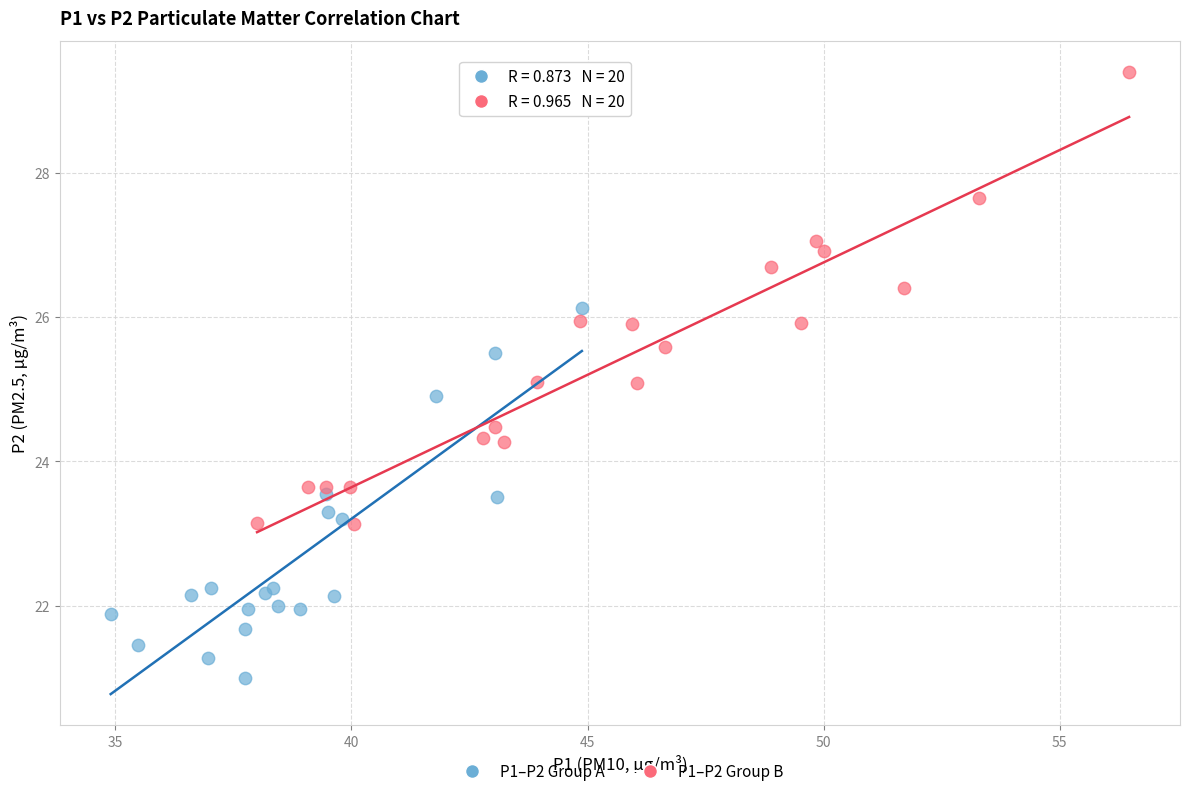

Which series has the largest Y range (max minus min)?

P1–P2 Group B